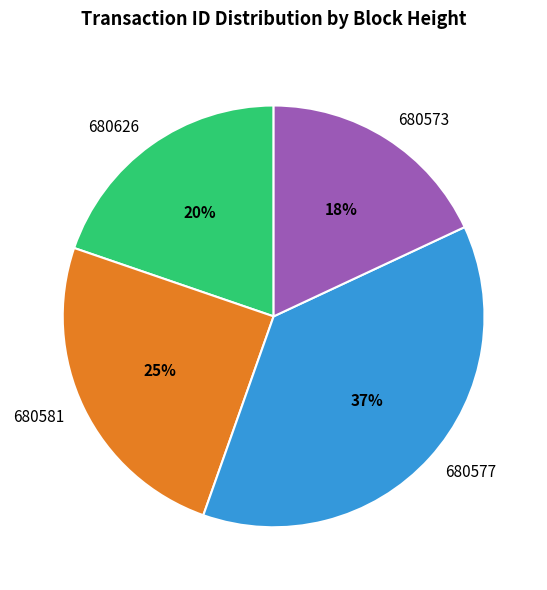

Do 680581 and 680626 together represent more than half of the pie?

No